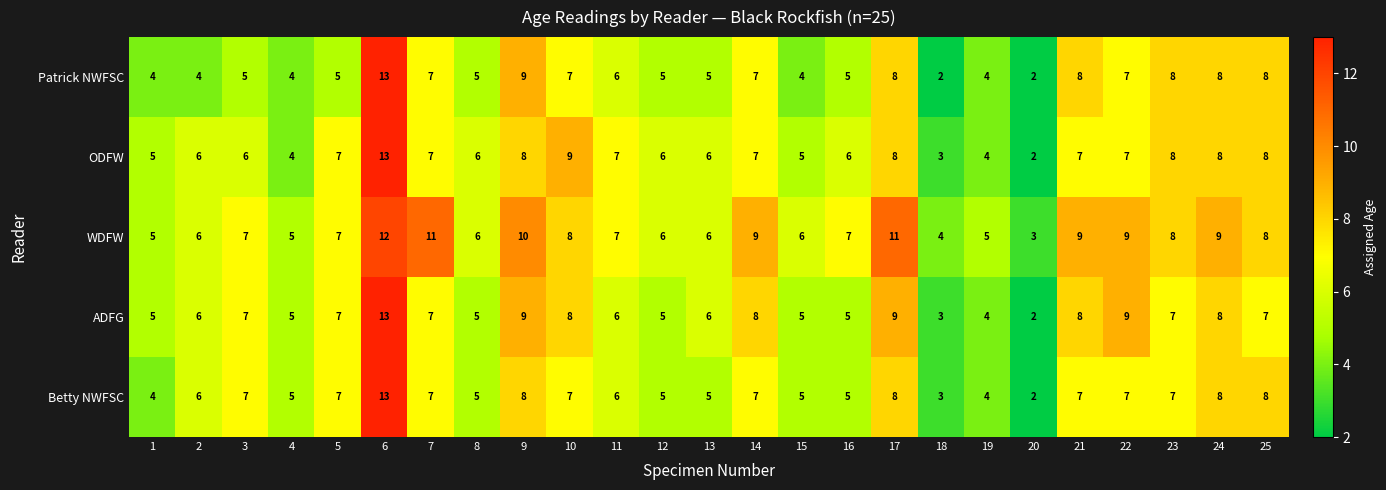

What is the lowest value of the WDFW series?

3